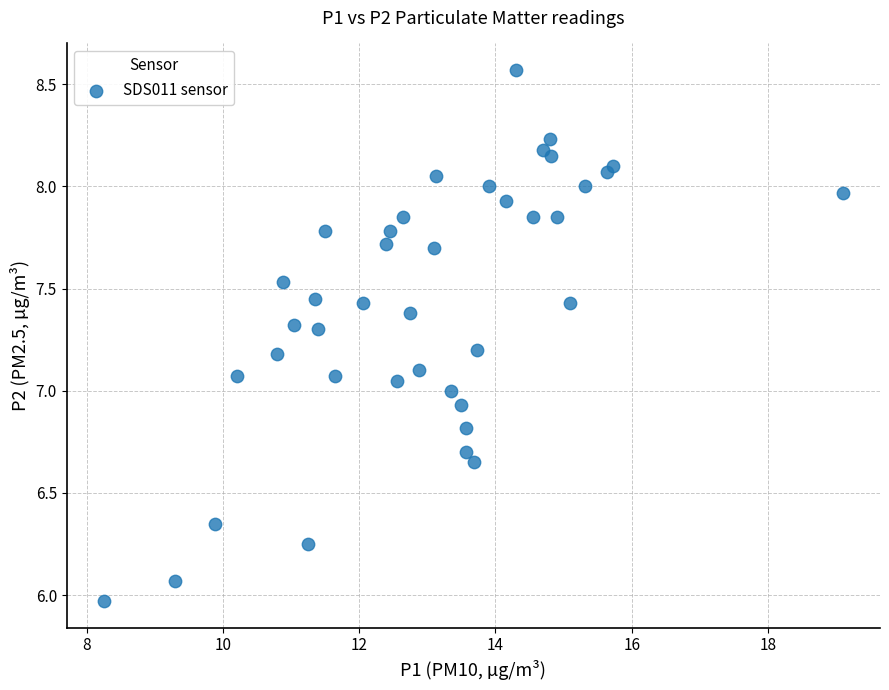

What is the range of X values (max minus min)?

10.9